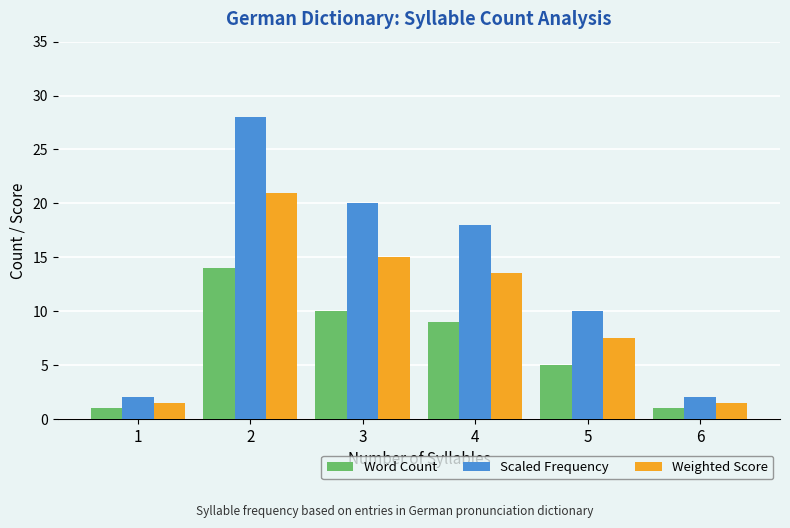

Rank the series at 5 from highest to lowest value.

Scaled Frequency, Weighted Score, Word Count